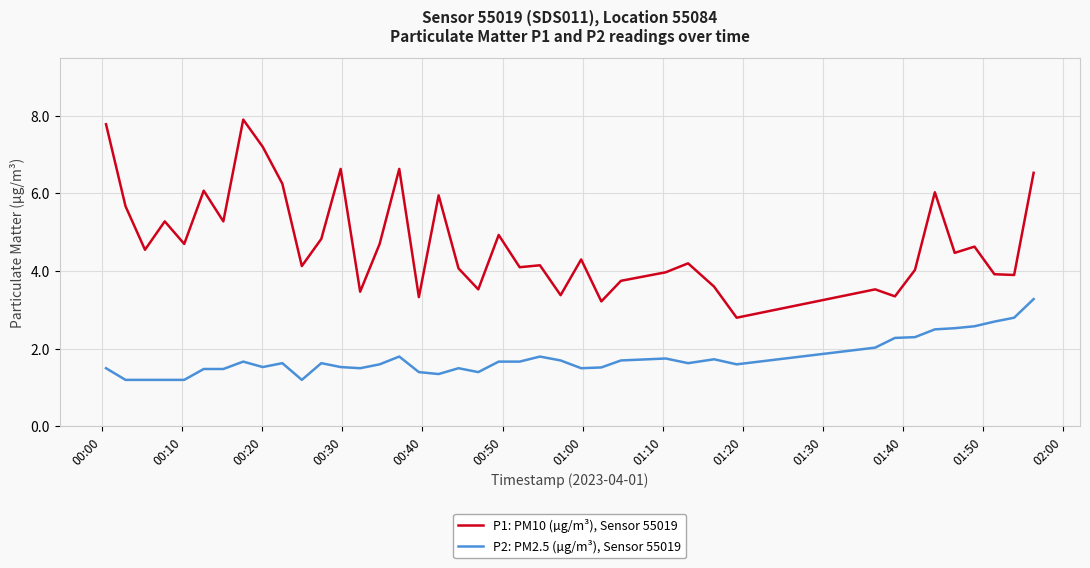

Which series has the widest spread of values?

P1: PM10 (µg/m³), Sensor 55019